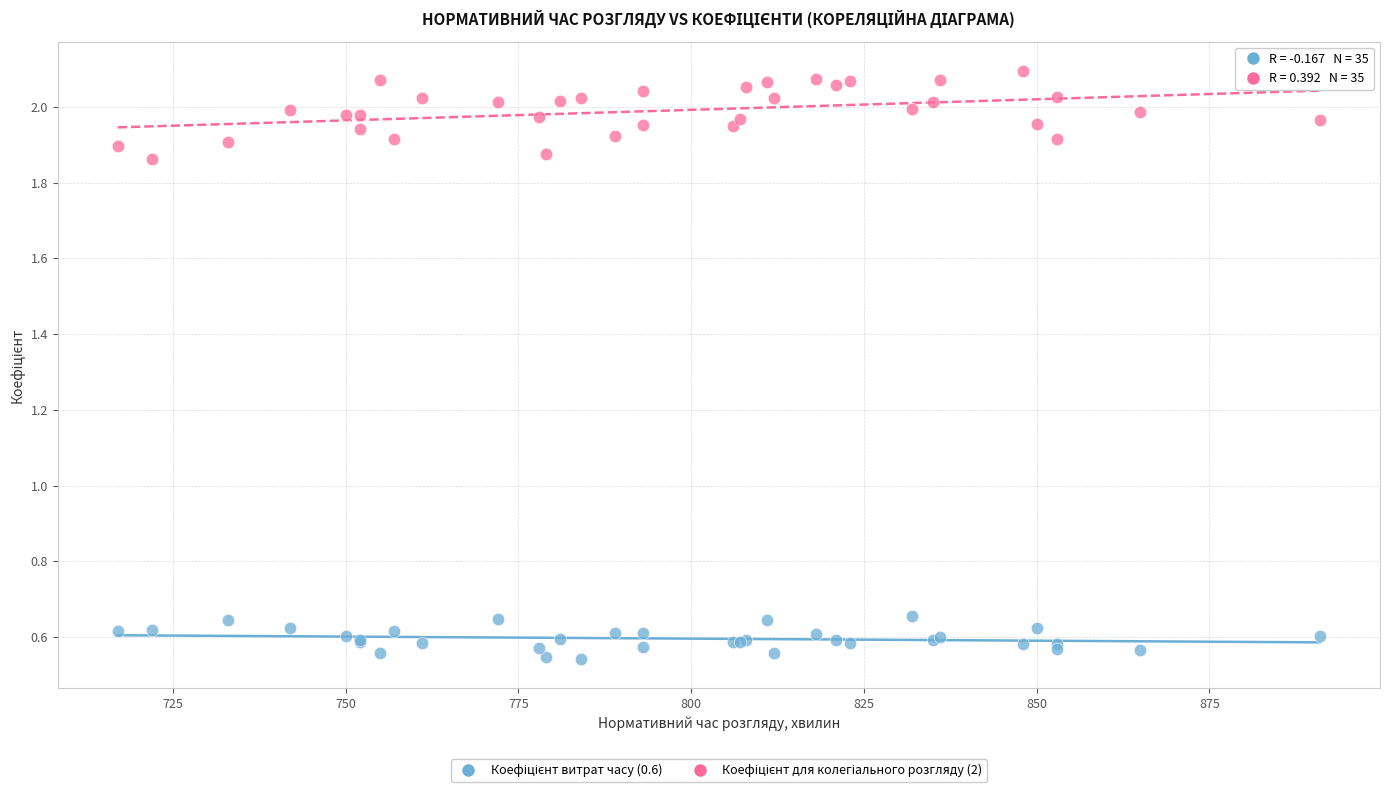

What is the X range (max minus min) for the scatter plot?

174.0